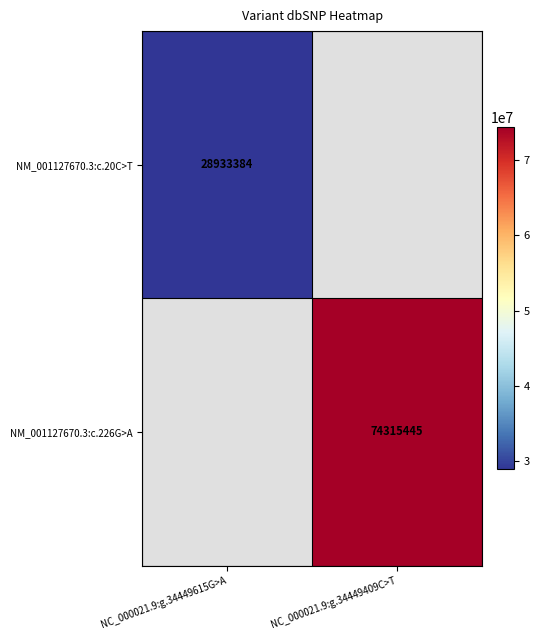

How many data points does each series have?

2